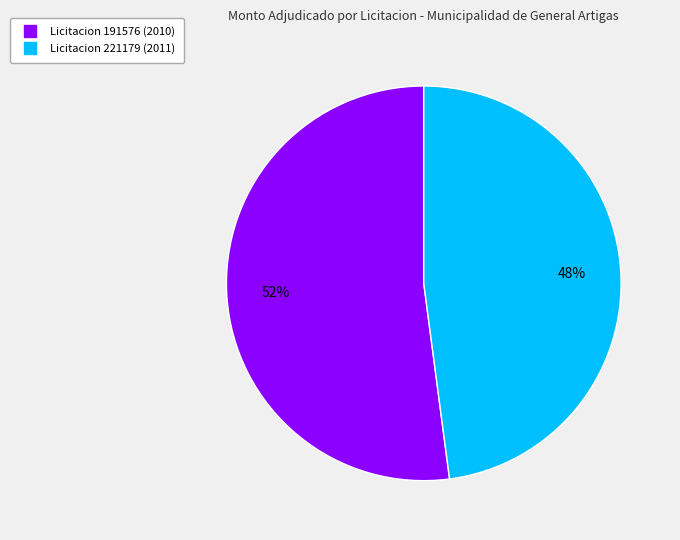

How many slices are in this pie chart?

2